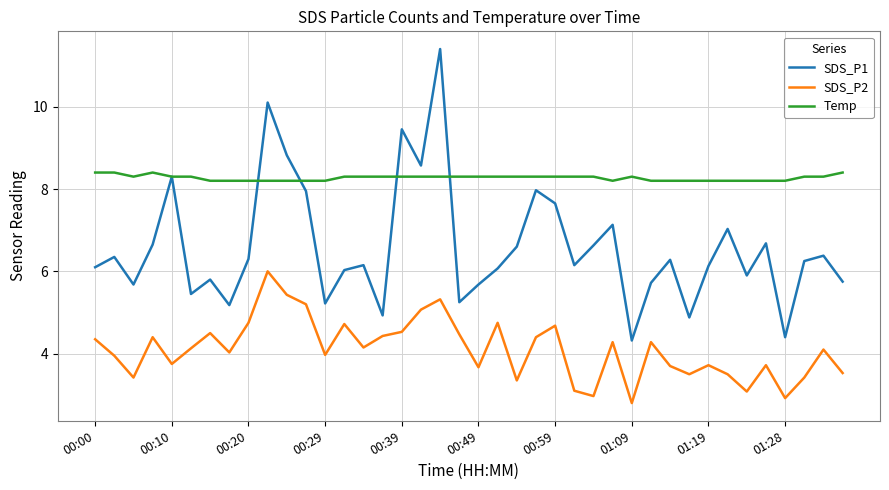

In SDS_P2, how many points are higher than both neighbors (excluding endpoints)?

12